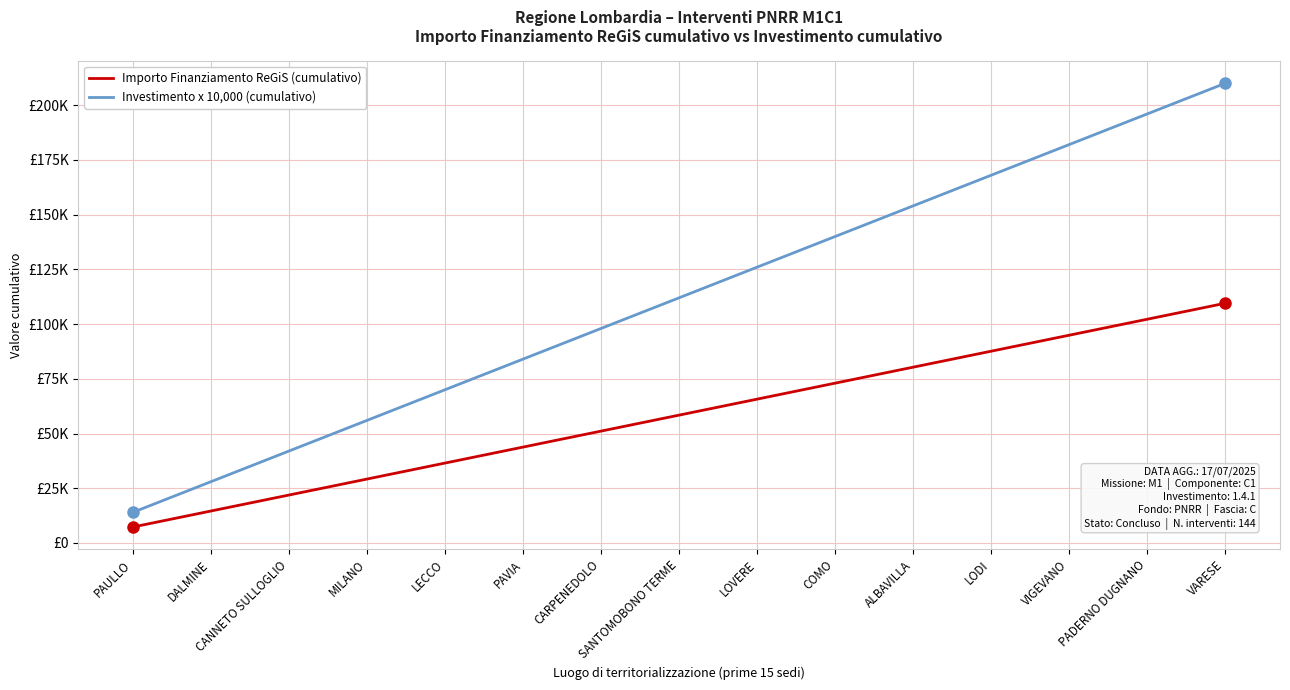

At DALMINE, list the series in order from largest to smallest.

Investimento x 10,000 (cumulativo), Importo Finanziamento ReGiS (cumulativo)